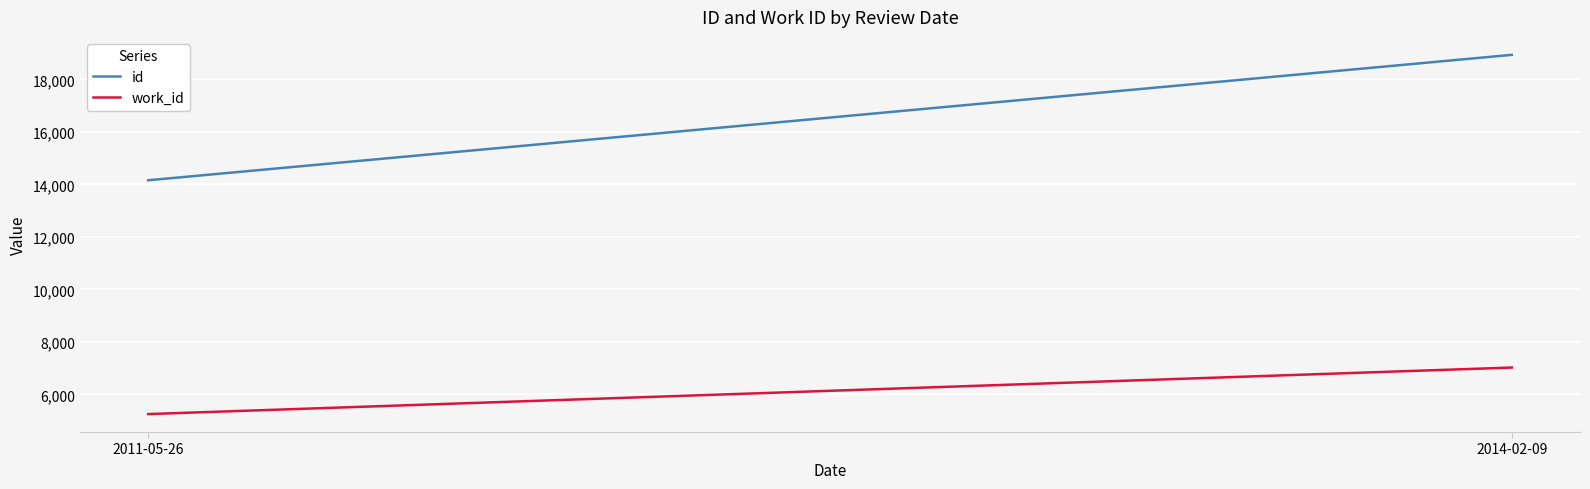

Is it true that id equals 9817 at 2011-05-26?

False